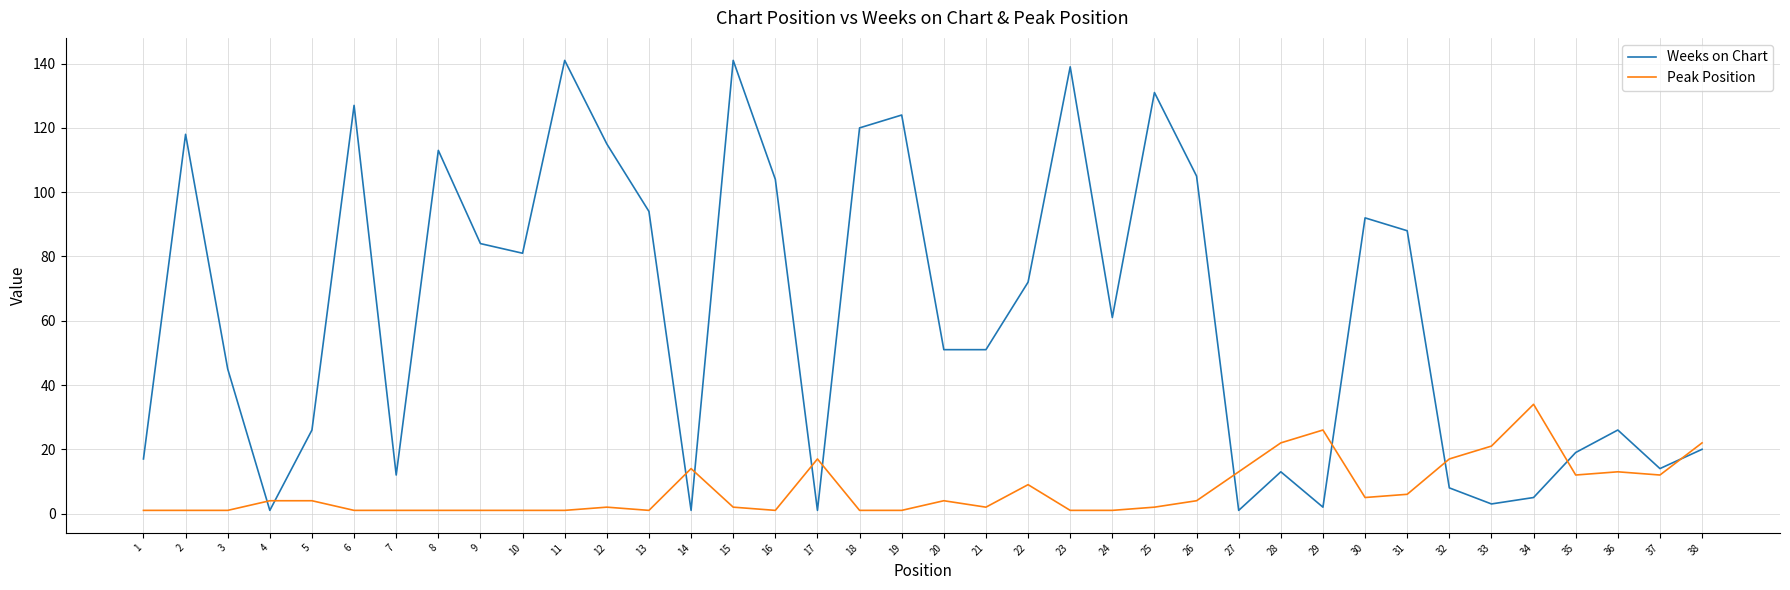

At which category does Weeks on Chart reach its first local valley?

4